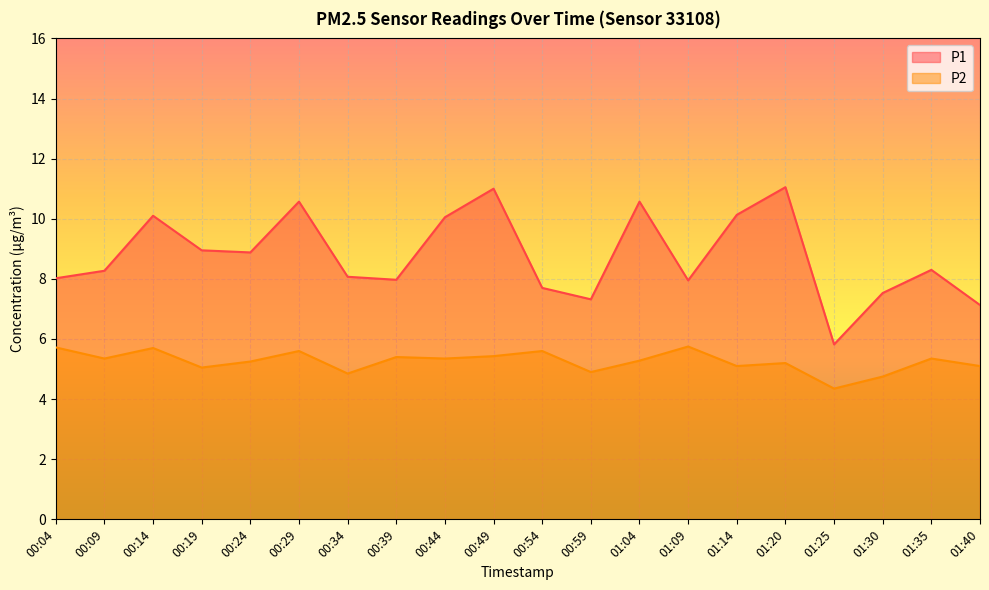

True or false: P2 has more than 1 interior local peaks.

True